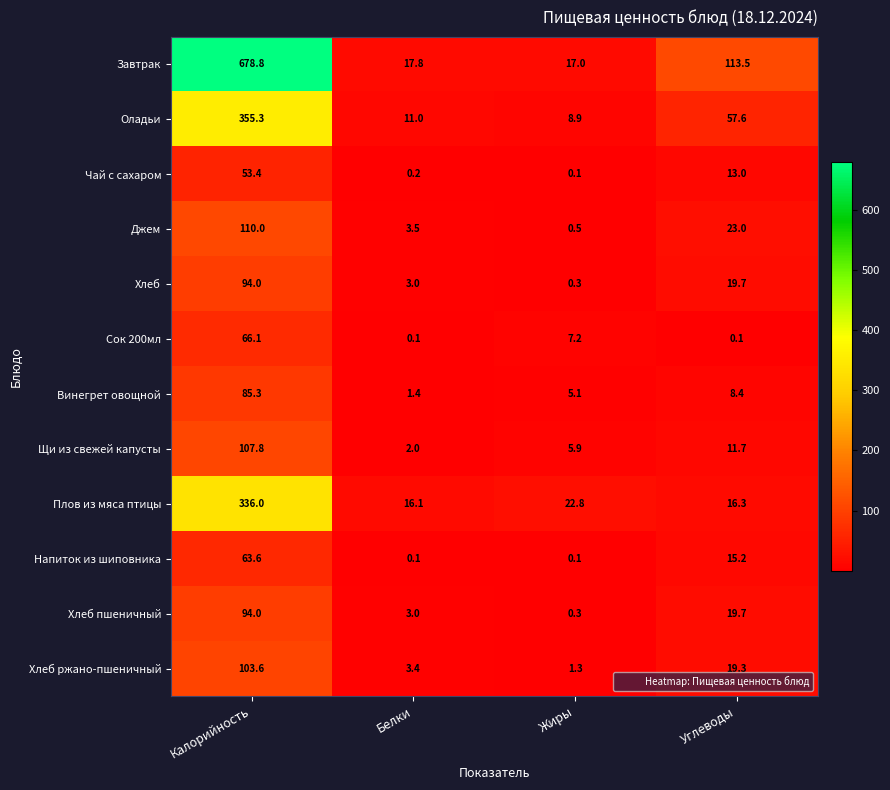

What is the maximum value shown in the chart?

678.8